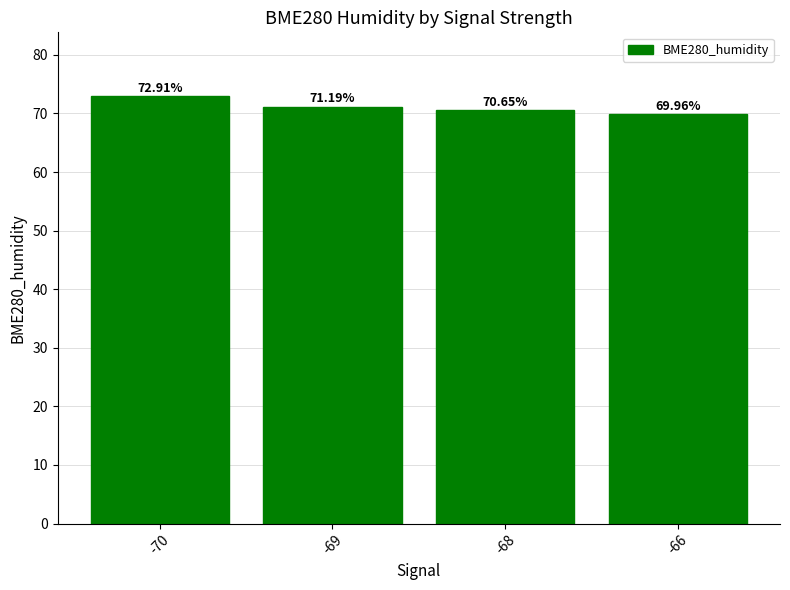

What is the minimum value shown in the chart?

70.0